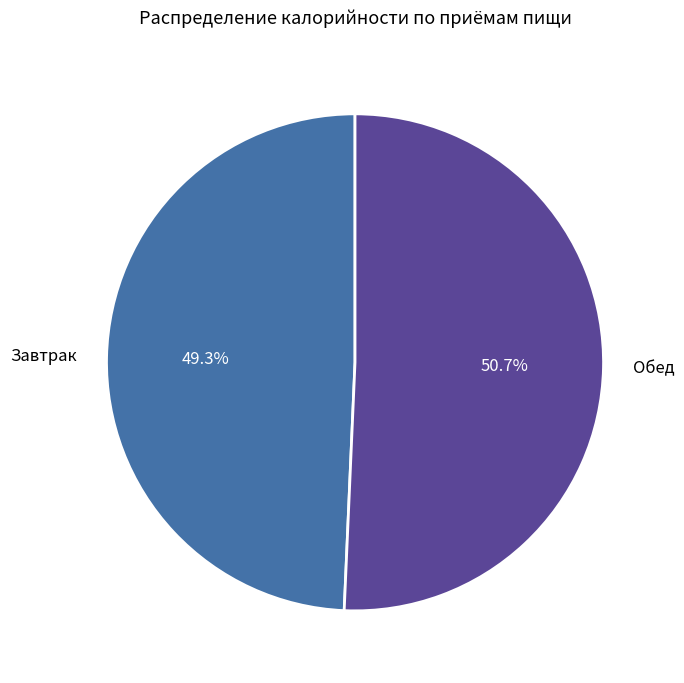

Combined, what portion of the pie is Обед and Завтрак?

100.0%